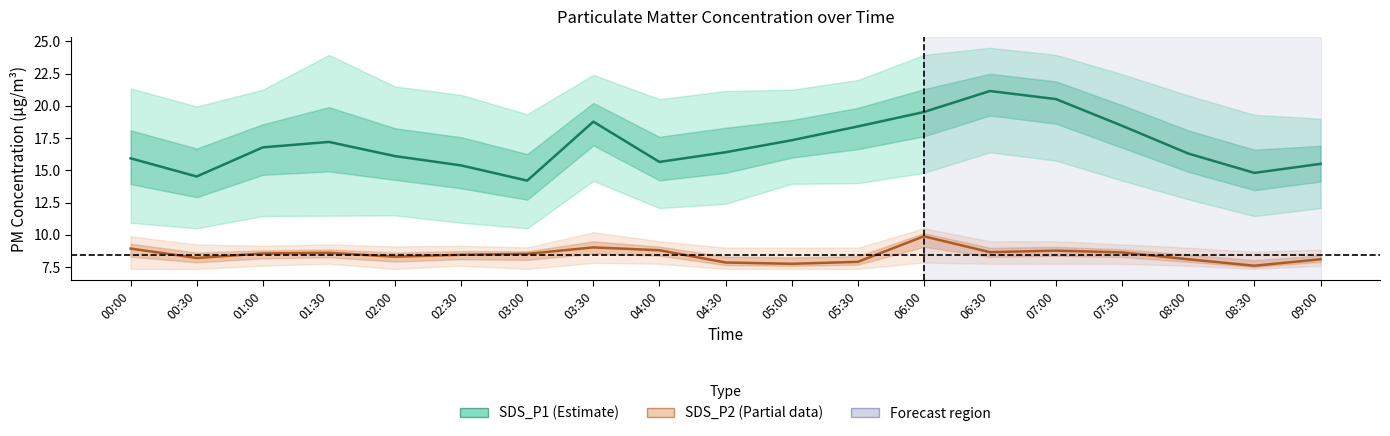

Where is the first local maximum for SDS_P2 (Partial)?

01:30